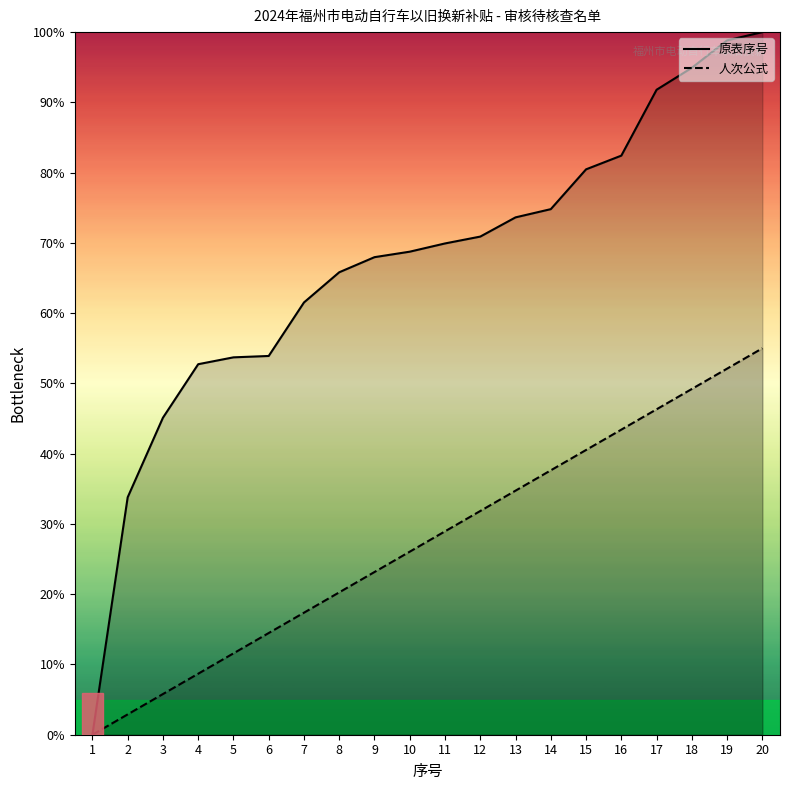

At which category is the sum across all series the highest?

20